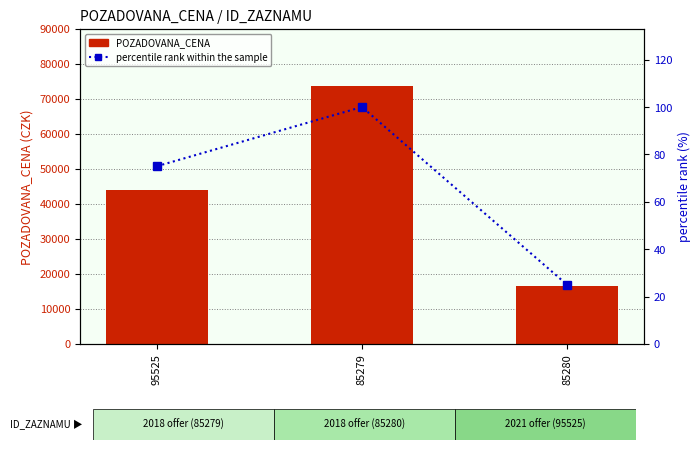

Between 95525 and 85279, which is larger?

85279